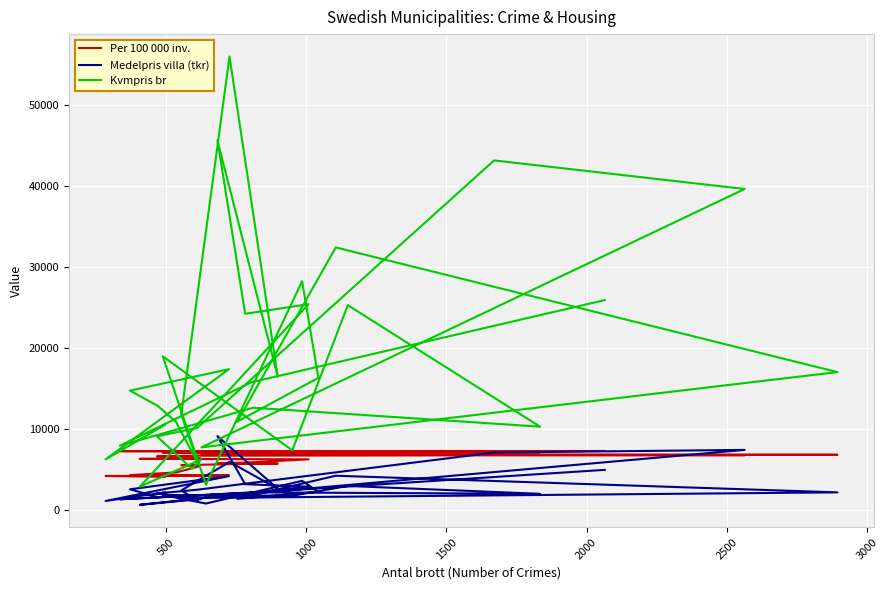

True or false: Kvmpris br has a value of 45691 at 25.

False